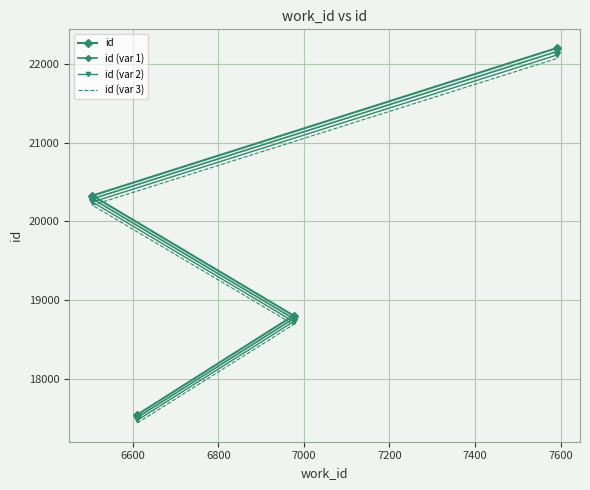

How many lines are shown in the chart?

4